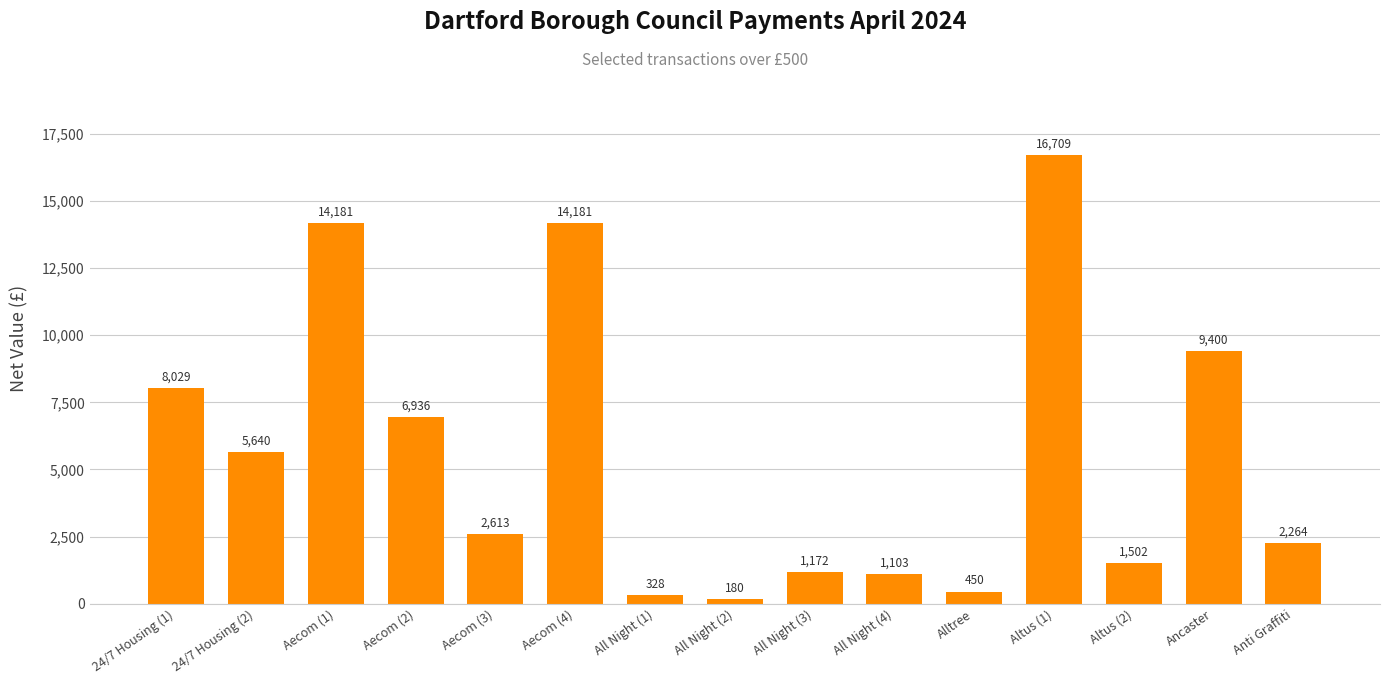

Approximately how many times larger is the value at All Night (3) compared to Alltree?

2.6